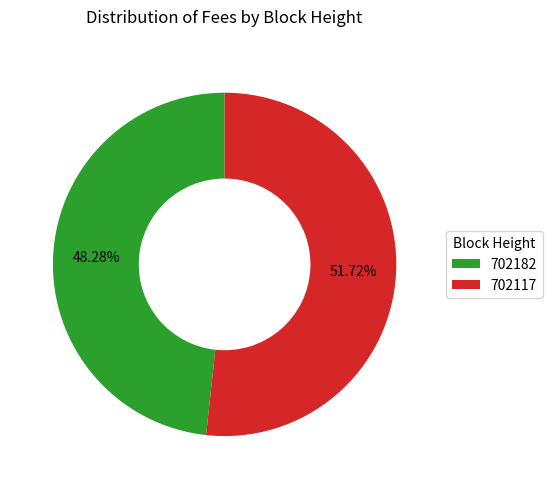

Rank the categories by value from highest to lowest.

702117, 702182